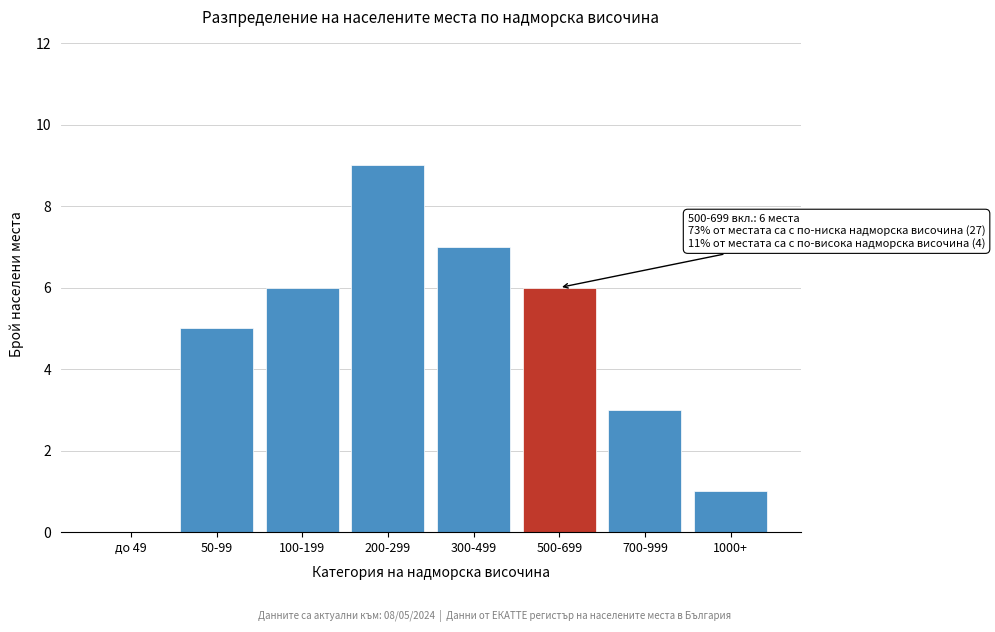

Reading right to left, list all the values displayed in this chart.

1000+=1	700-999=3	500-699=6	300-499=7	200-299=9	100-199=6	50-99=5	до 49=0